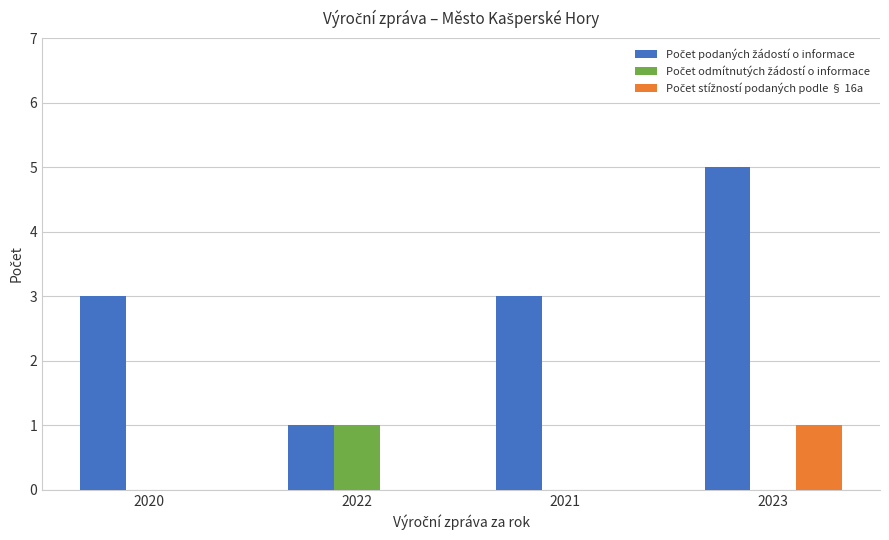

What is the total value across all series at 2021?

3